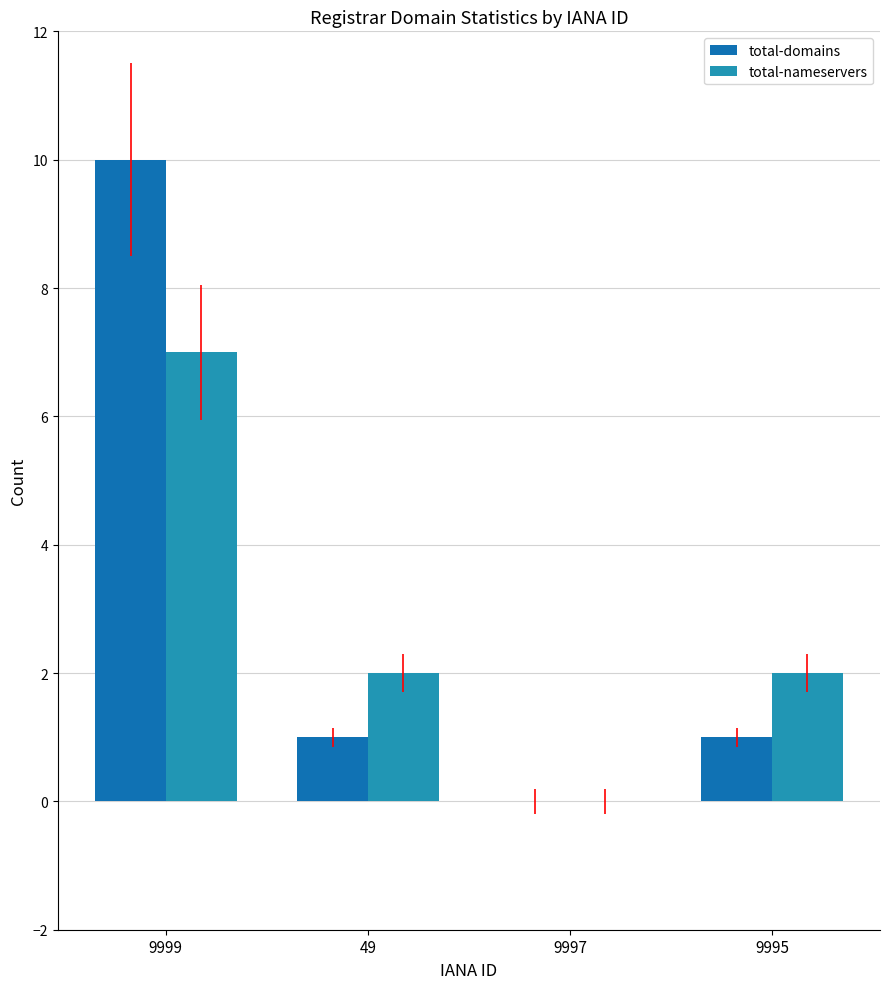

What is the total value across all series at 9995?

3